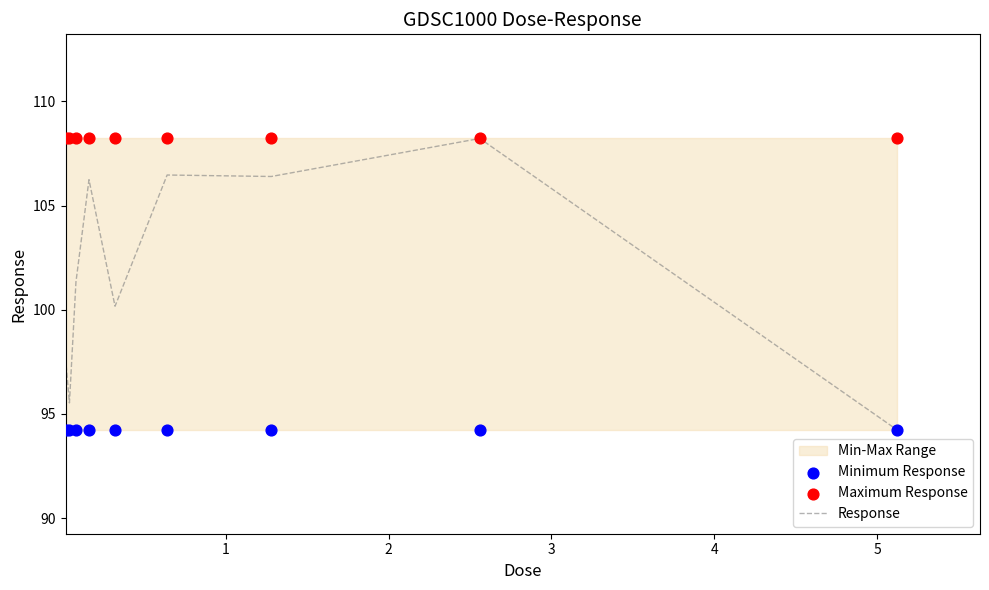

What is the minimum value for Response?

94.2